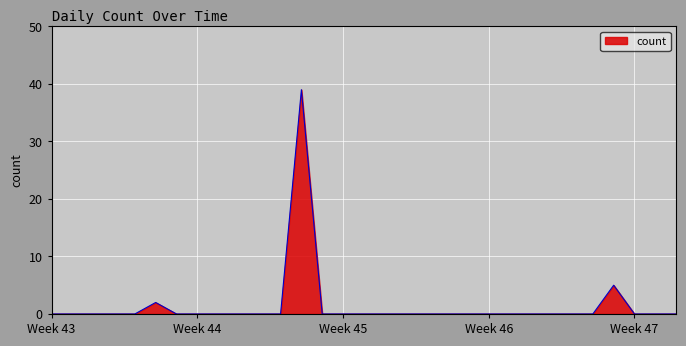

What is the average value?

1